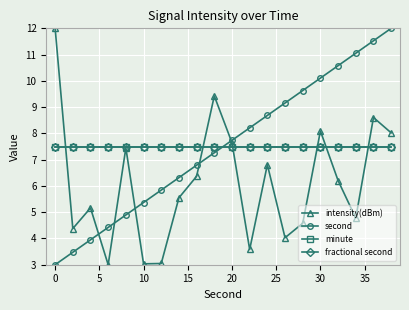

What is the average value of the minute series?

7.5